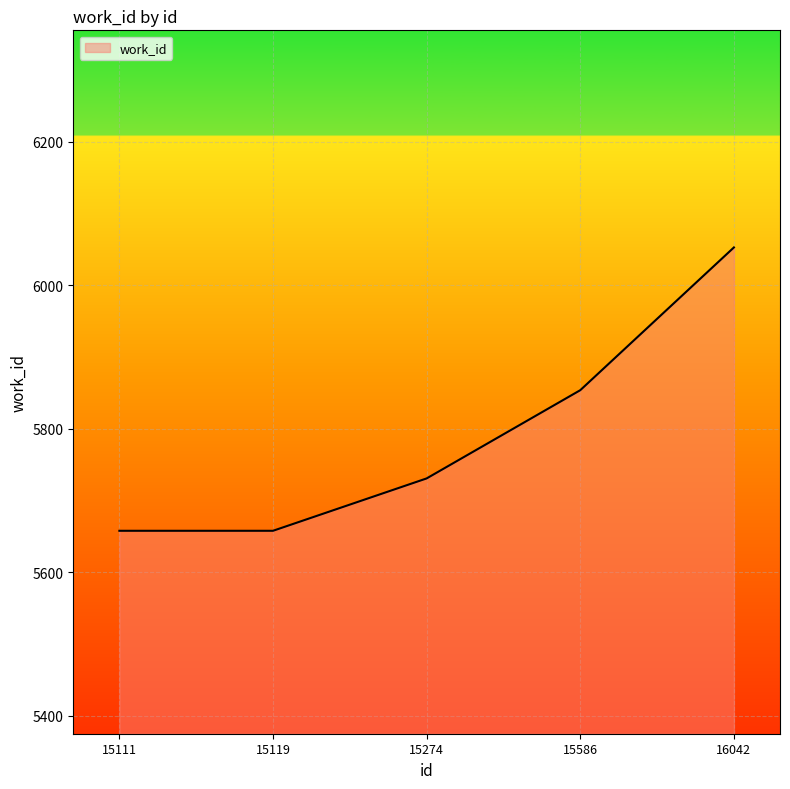

What is the smallest value displayed?

5658